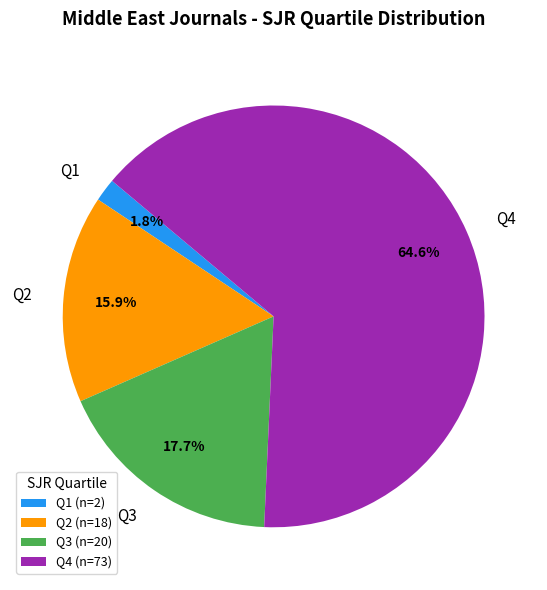

The Q2 slice represents 28% of the pie. True or false?

False